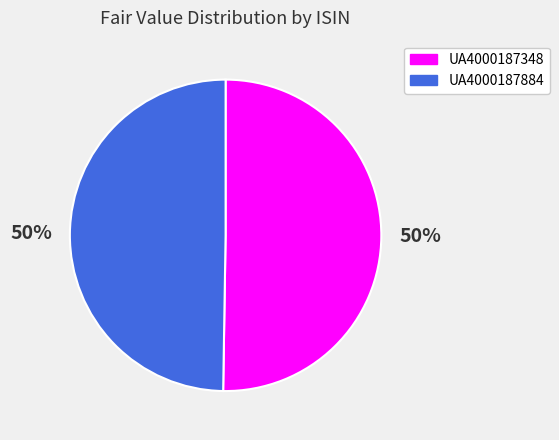

To the nearest percent, what portion does UA4000187348 represent?

50%